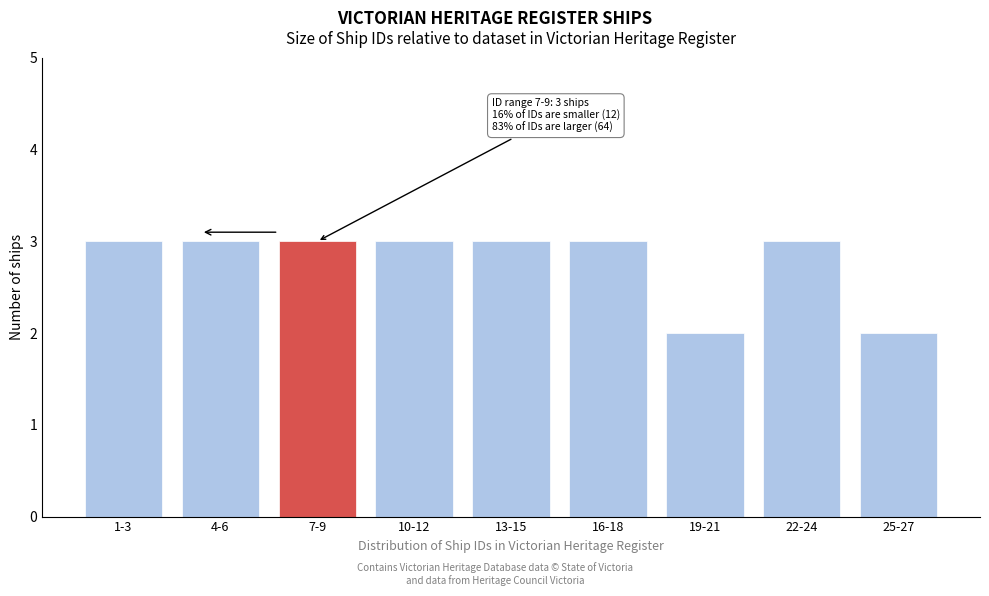

Reading left to right, transcribe all the data shown in this chart.

3	3	3	3	3	3	2	3	2